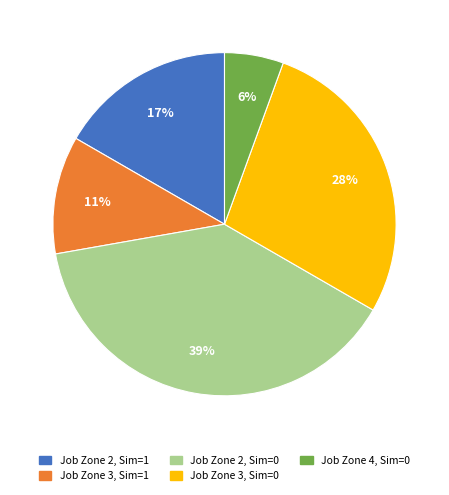

To the nearest percent, what is the average slice percentage?

20%